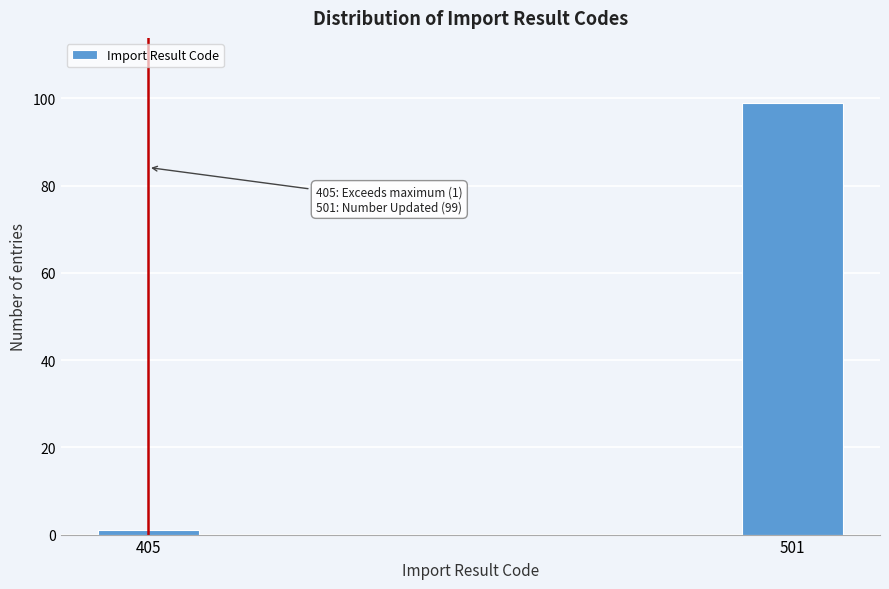

Reading right to left, what are all the values shown in this chart?

501=99	405=1